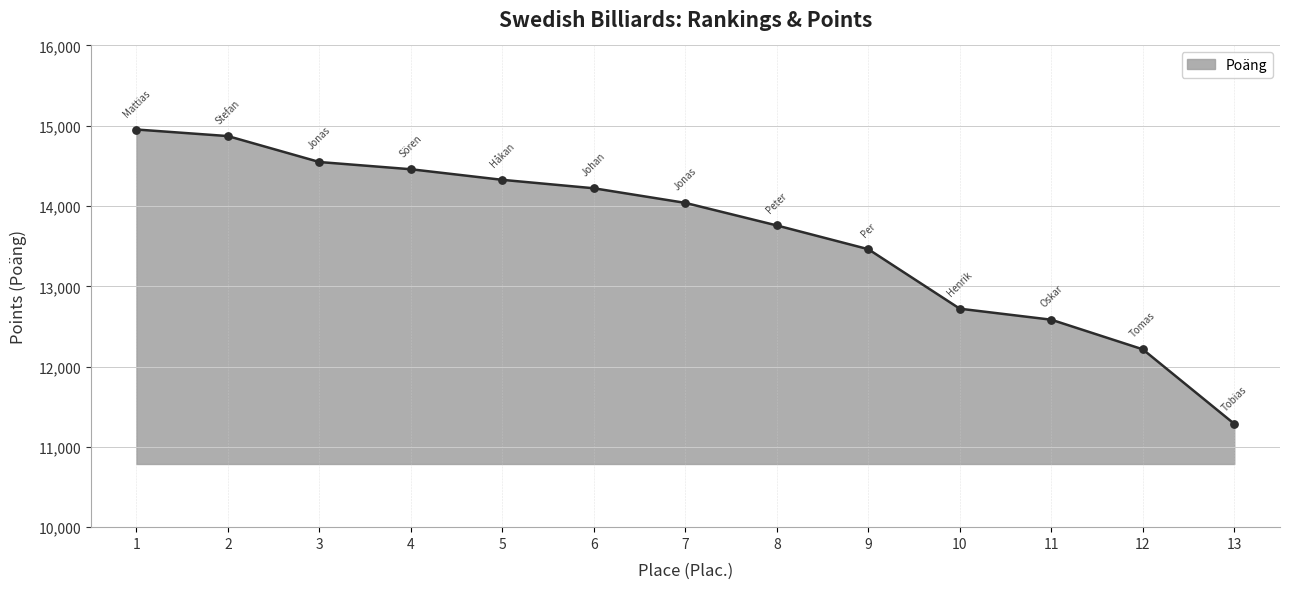

Between 6 and 7, which is larger?

6